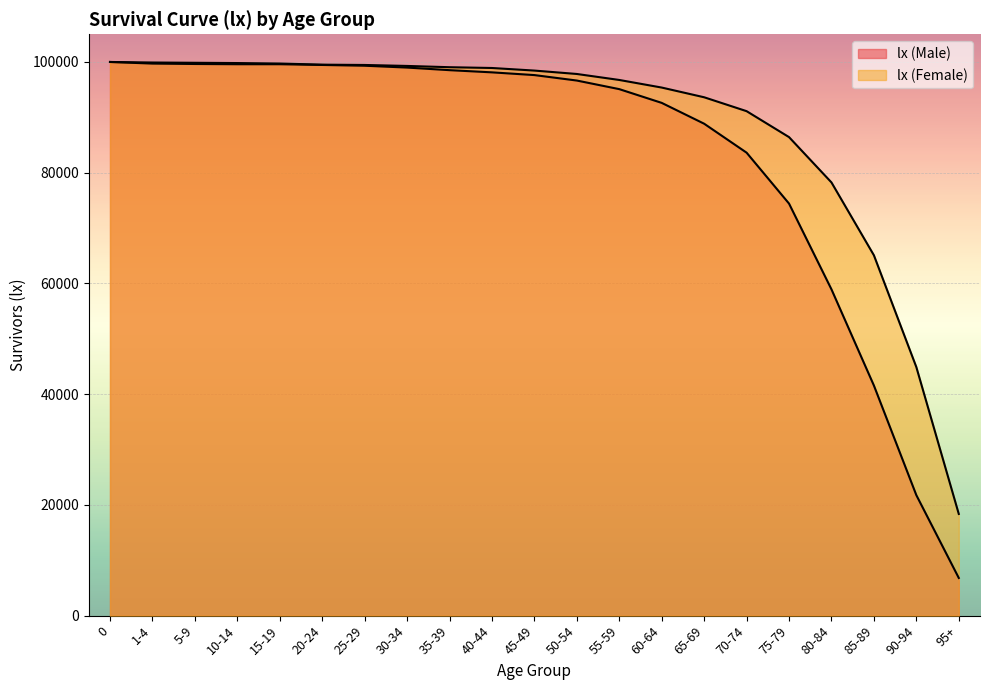

True or false: lx (Female) and lx (Male) intersect in this chart.

False